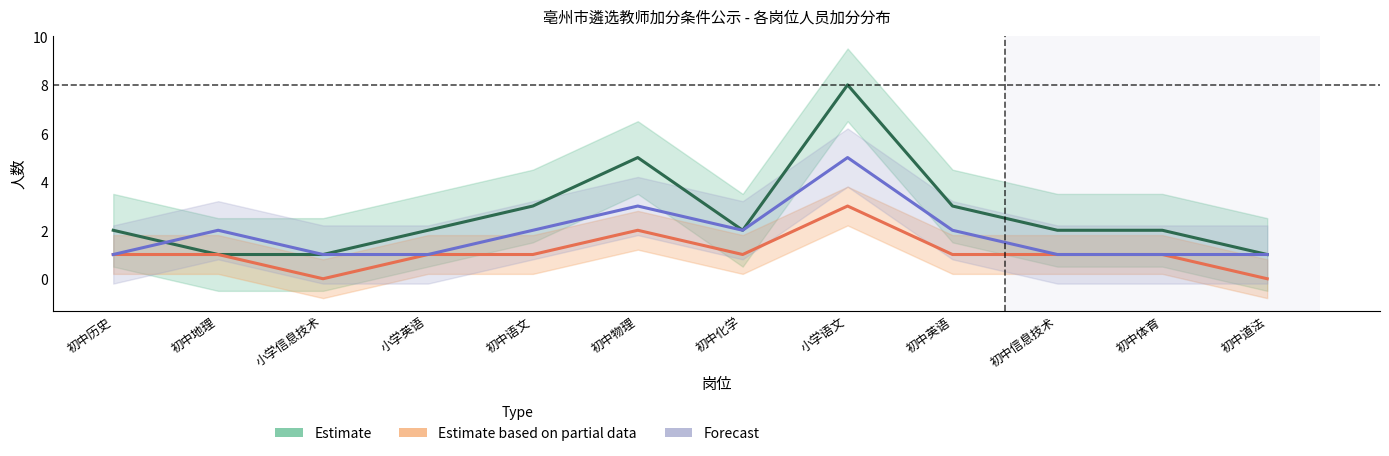

At which label does Estimate based on partial data reach its minimum?

小学信息技术